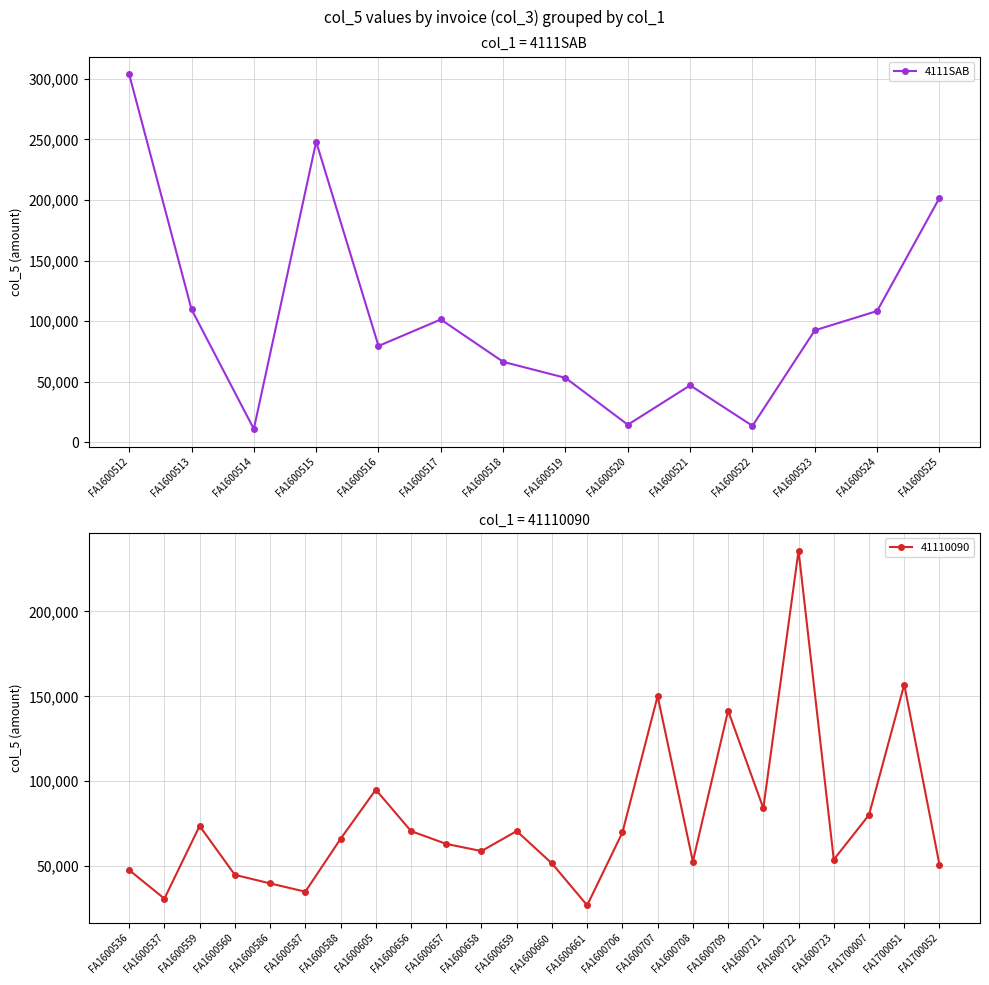

Which category has the highest value across all series?

FA1600512